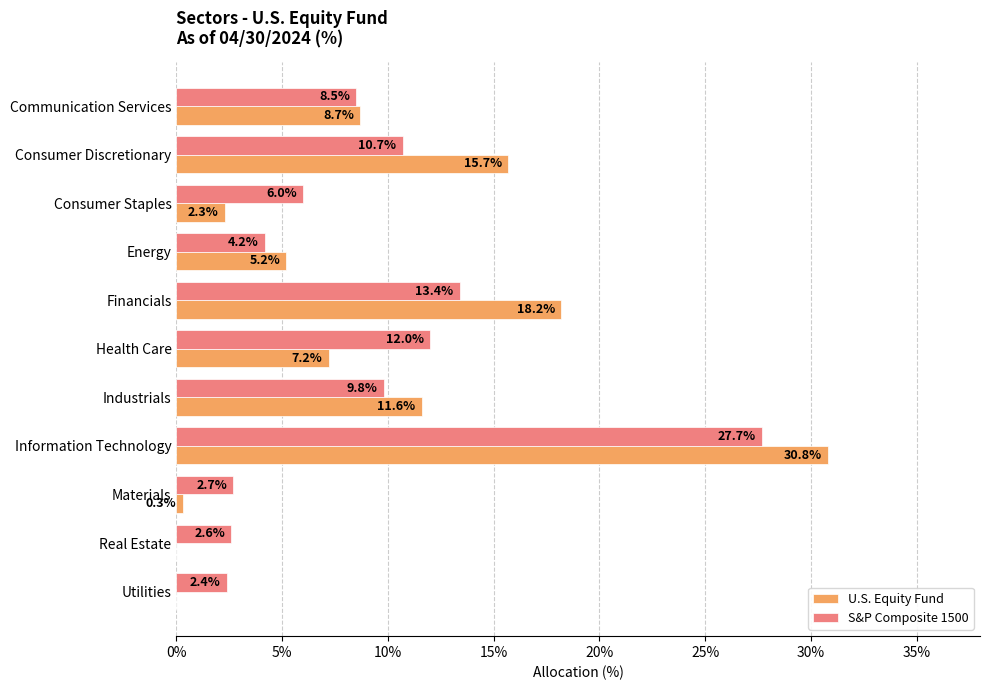

True or false: S&P Composite 1500 has a value of 2.3 at Energy.

False